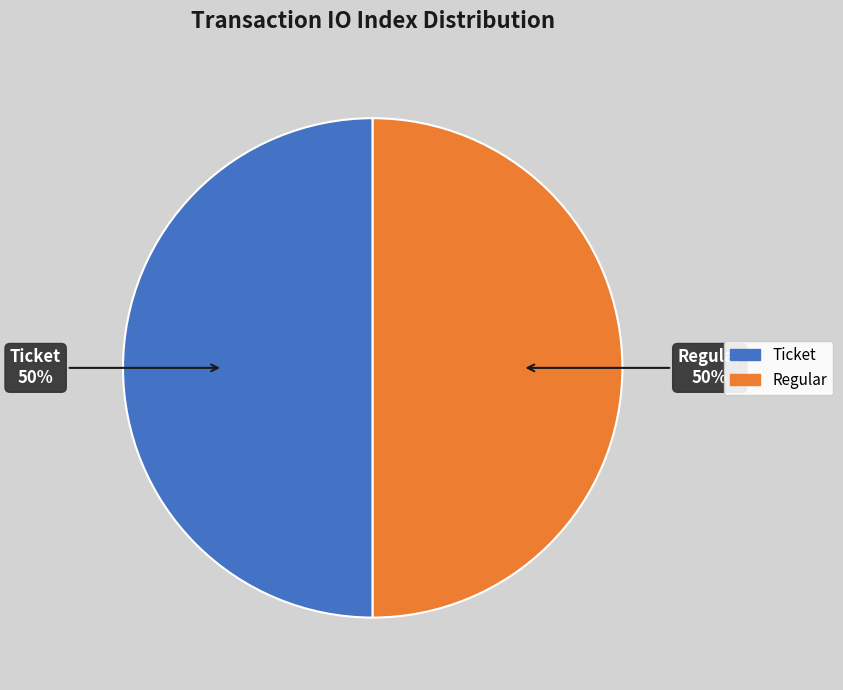

To the nearest percent, what is the average slice percentage?

50%